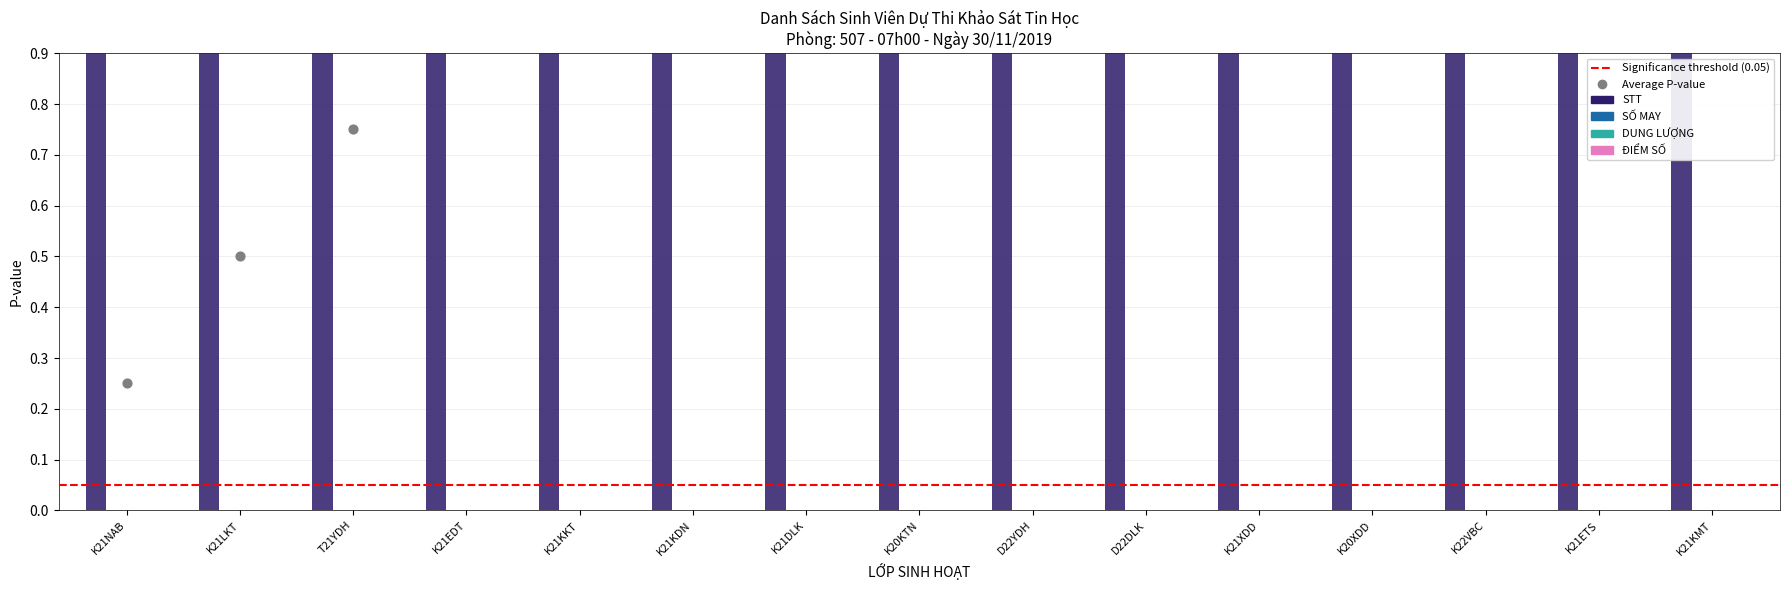

What is the total value across all series at K21XDD?

17